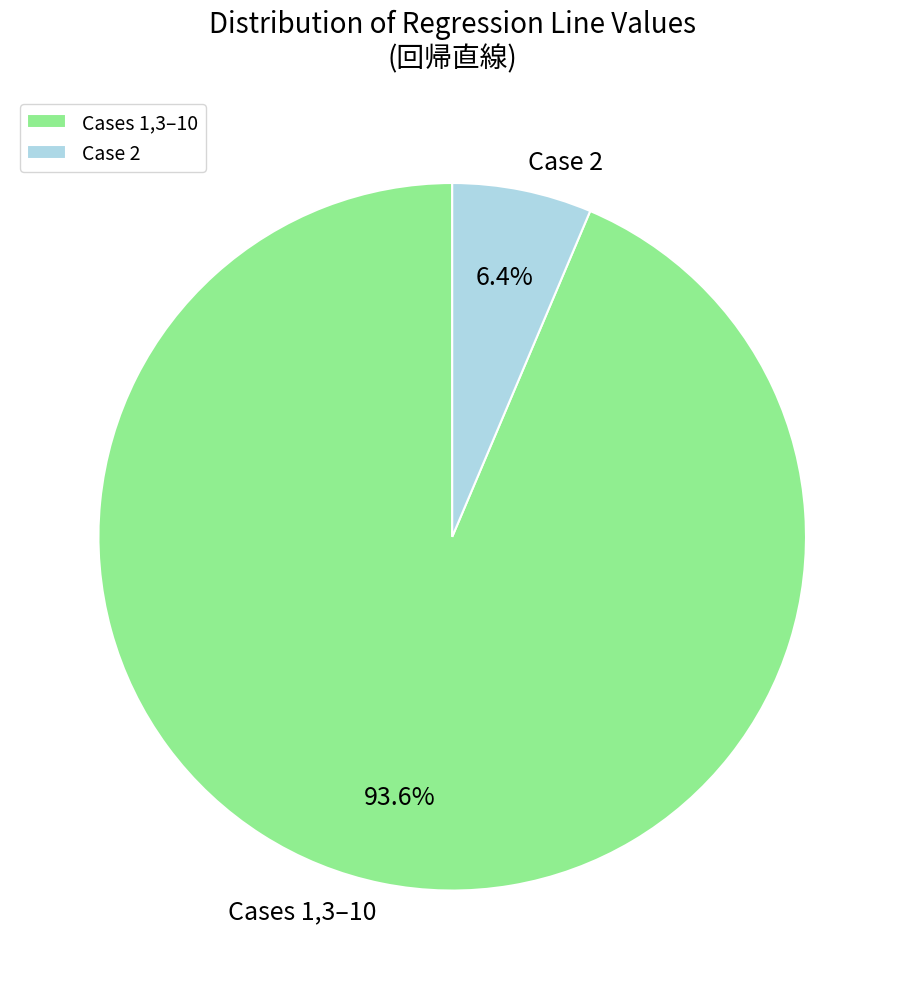

Combined, do Case 2 and Cases 1,3–10 account for over 50%?

Yes